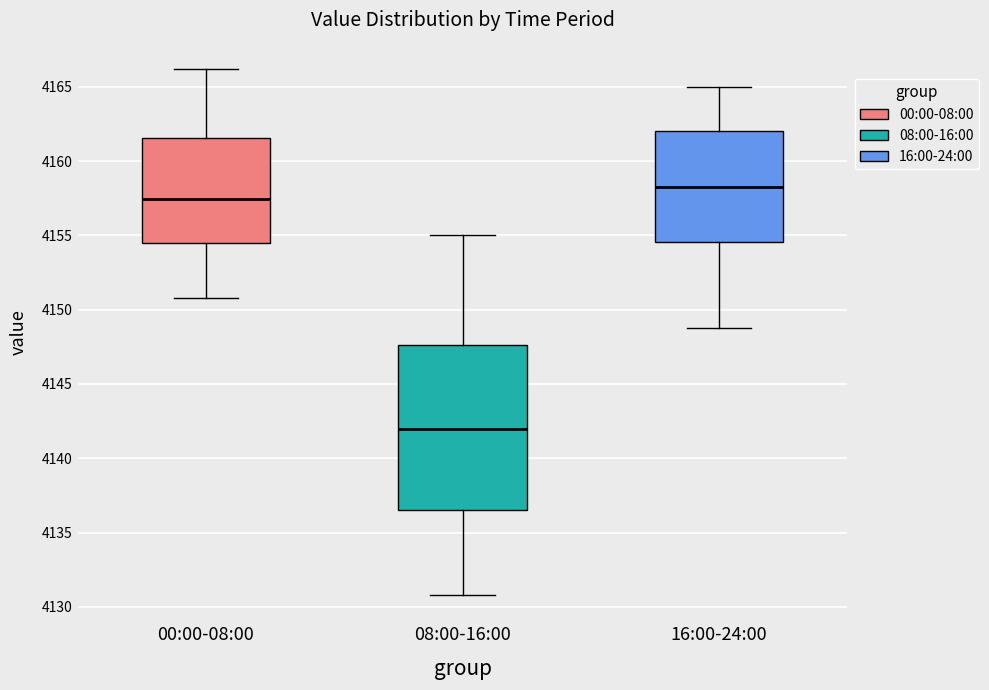

Reading left to right, read every box against the y-axis: the position of its median line, the range the box covers, and the ends of its whiskers. The values are not printed on the chart, so give them approximately, as read against the axis.

00:00-08:00: median 4157.5, box 4154.5 to 4161.5, whiskers 4151.0 to 4166.0
08:00-16:00: median 4142.0, box 4136.5 to 4147.5, whiskers 4131.0 to 4155.0
16:00-24:00: median 4158.5, box 4154.5 to 4162.0, whiskers 4149.0 to 4165.0